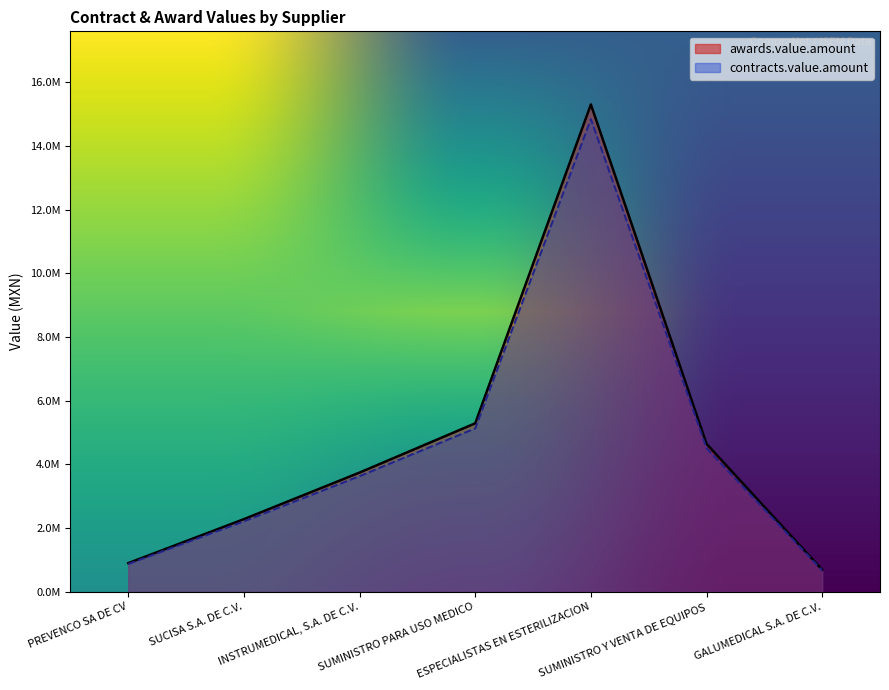

Reading left to right, list all the values displayed in this chart.

awards.value.amount: PREVENCO SA DE CV=902173.0	SUCISA S.A. DE C.V.=2282608.7	INSTRUMEDICAL, S.A. DE C.V.=3744933.0	SUMINISTRO PARA USO MEDICO=5291200.0	ESPECIALISTAS EN ESTERILIZACION=15302850.0	SUMINISTRO Y VENTA DE EQUIPOS=4646680.0	GALUMEDICAL S.A. DE C.V.=693000.0
contracts.value.amount: PREVENCO SA DE CV=875107.8	SUCISA S.A. DE C.V.=2214130.5	INSTRUMEDICAL, S.A. DE C.V.=3632585.0	SUMINISTRO PARA USO MEDICO=5132464.0	ESPECIALISTAS EN ESTERILIZACION=14843764.5	SUMINISTRO Y VENTA DE EQUIPOS=4507279.6	GALUMEDICAL S.A. DE C.V.=672210.0